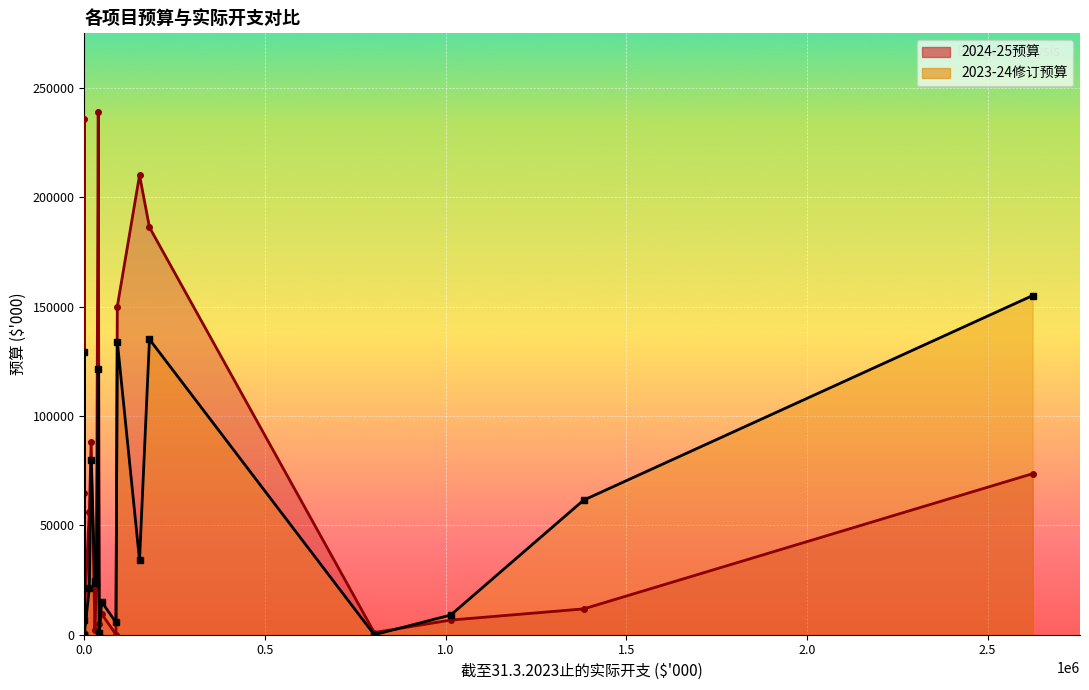

How many values in the 2024-25预算 series exceed 23000?

9